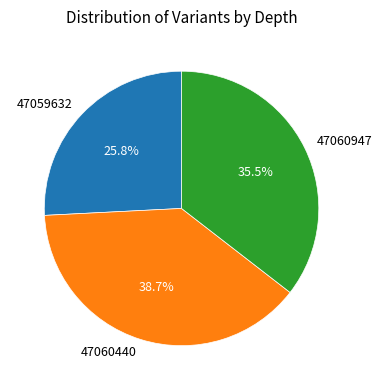

Is it true that 47060947 is 43% of the pie?

False